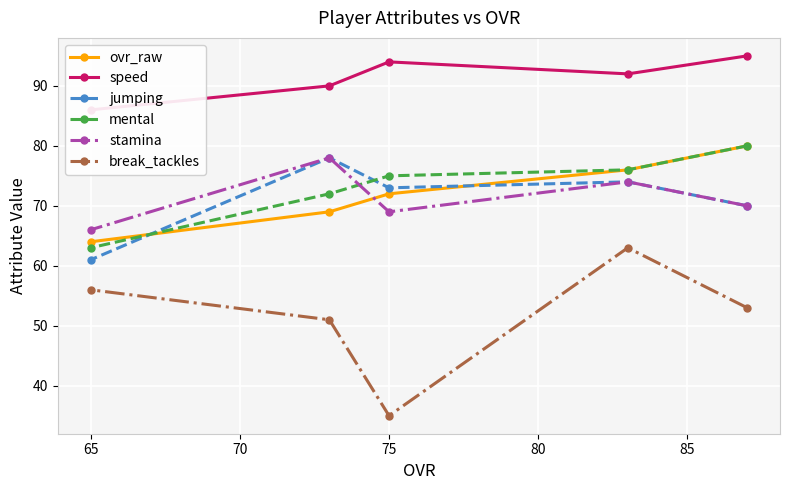

What is the average value of the jumping series?

71